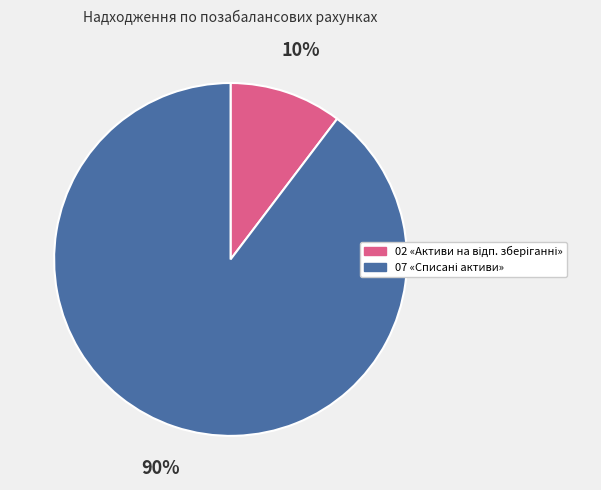

Does any single category account for the majority?

Yes